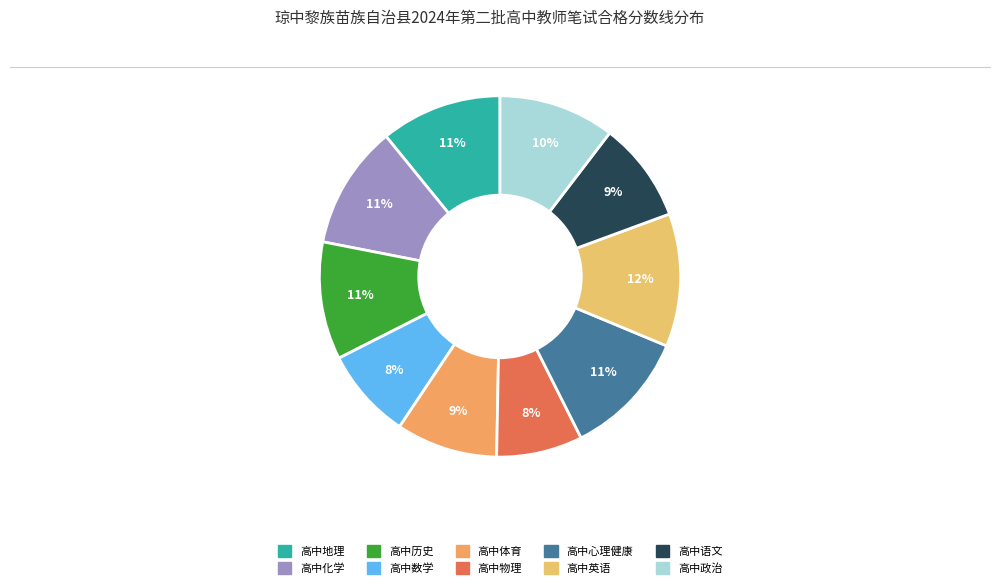

Which has a higher value, 高中政治 or 高中英语?

高中英语